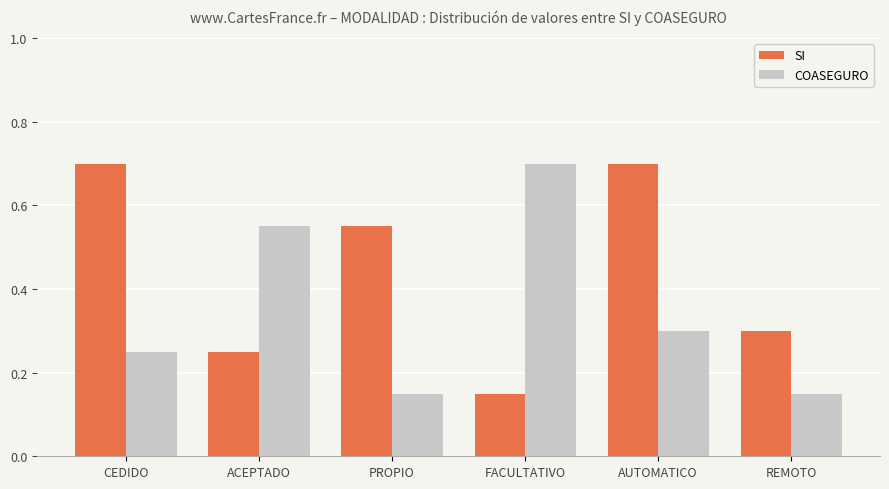

Does the chart contain stacked bars?

No